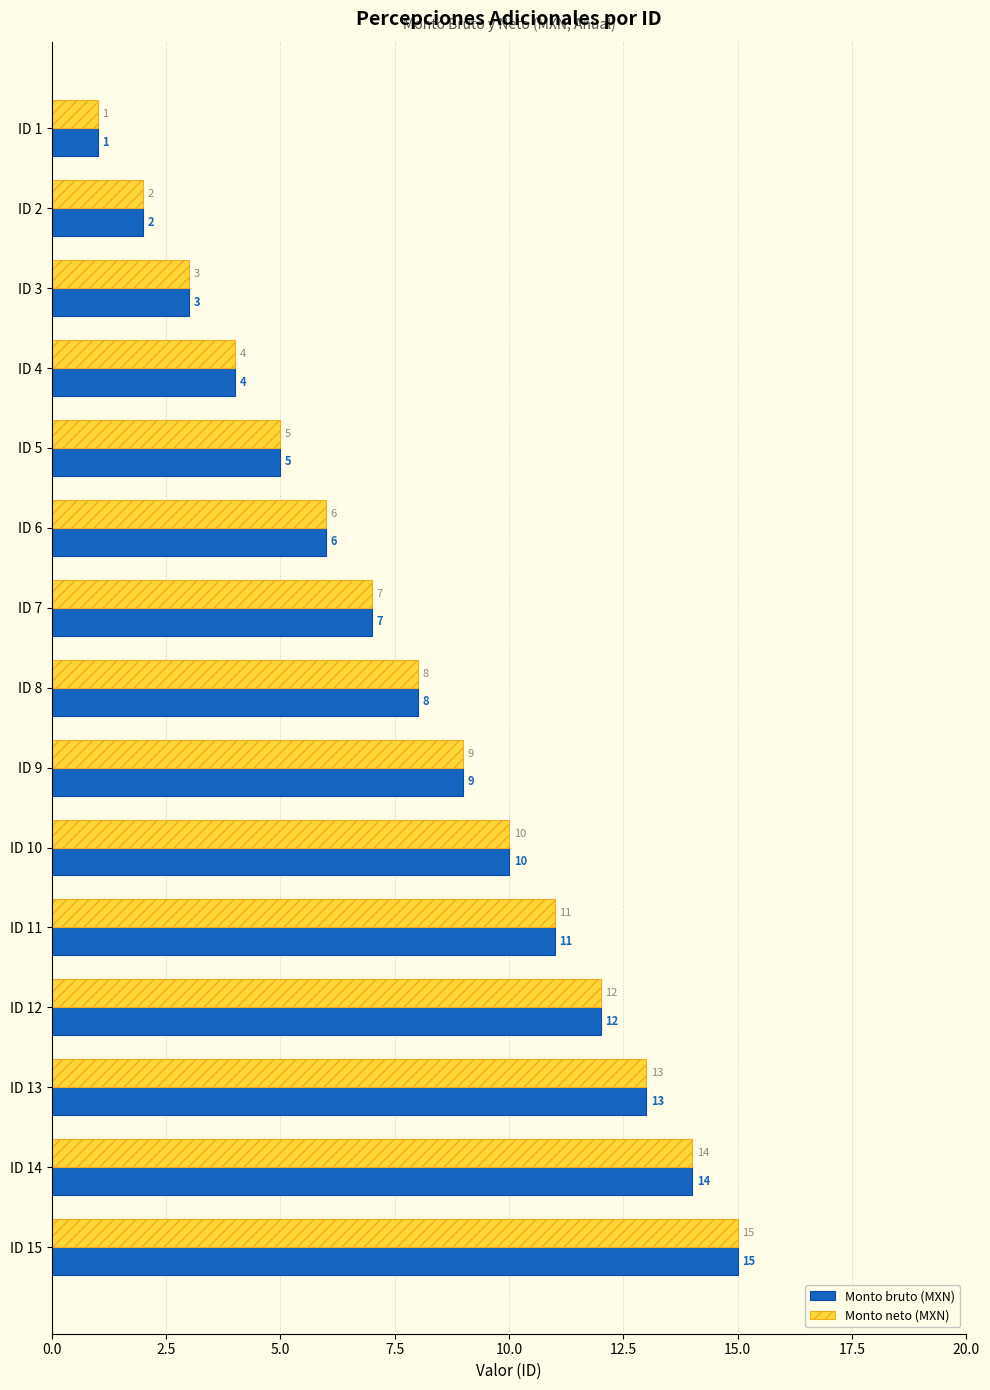

Is it true that Monto neto (MXN) equals 7 at ID 15?

False